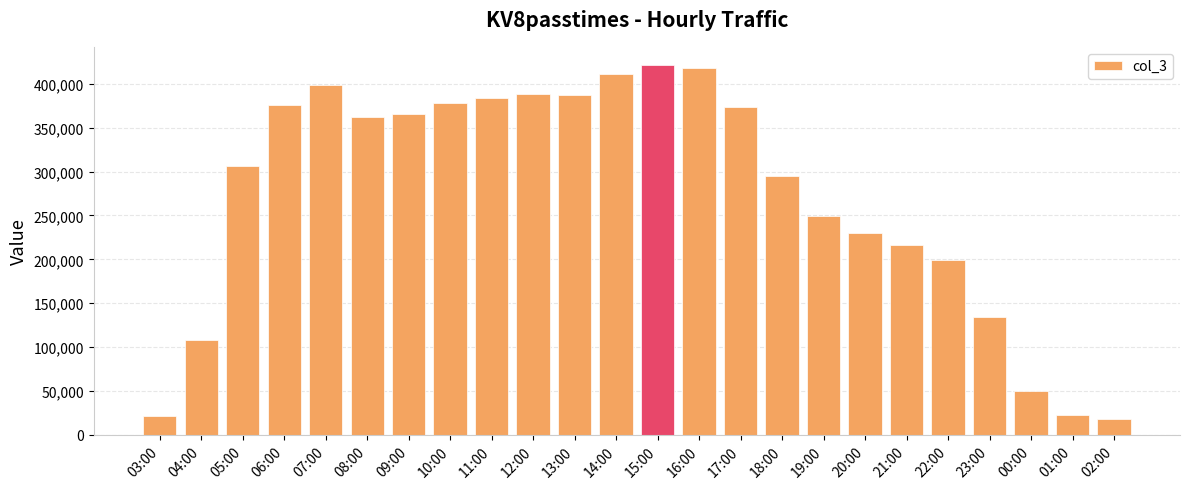

What is the difference between the second highest and second lowest values?

396330